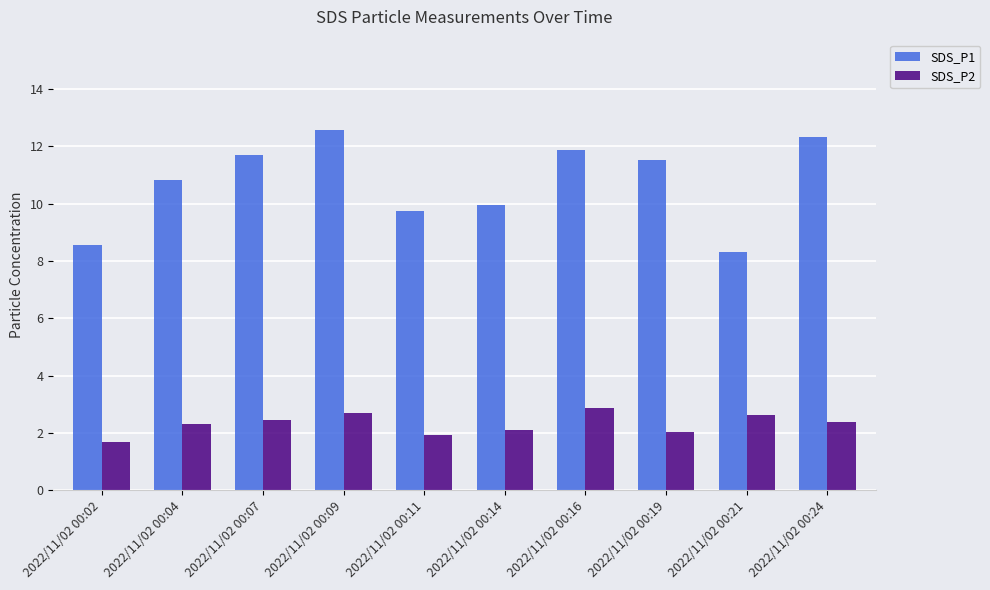

True or false: SDS_P2 has a value of 1.4 at 2022/11/02 00:09.

False